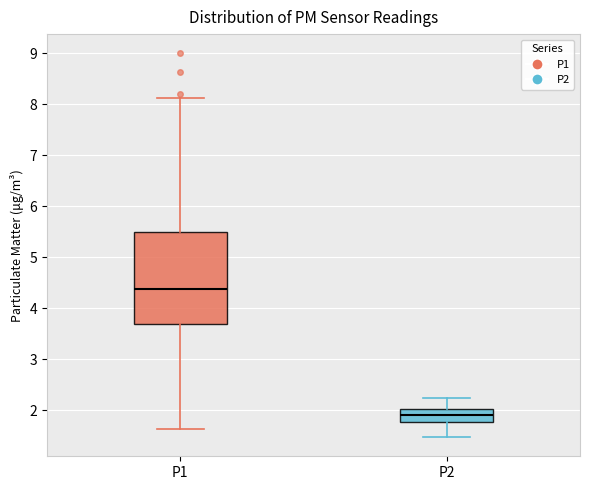

Which box's median line is the lowest?

P2